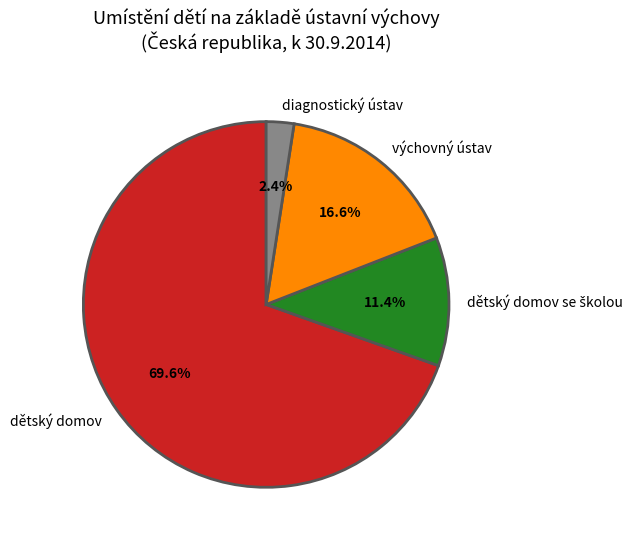

Which slice is the smallest?

diagnostický ústav